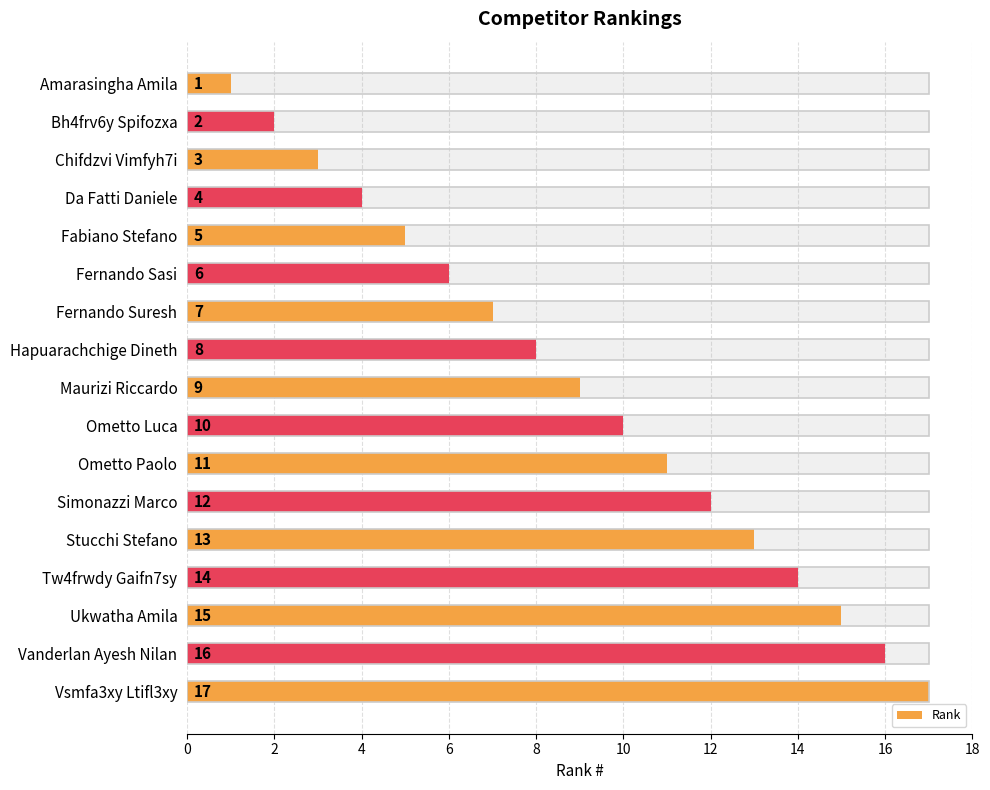

True or false: the data shows 2 at 4.

False